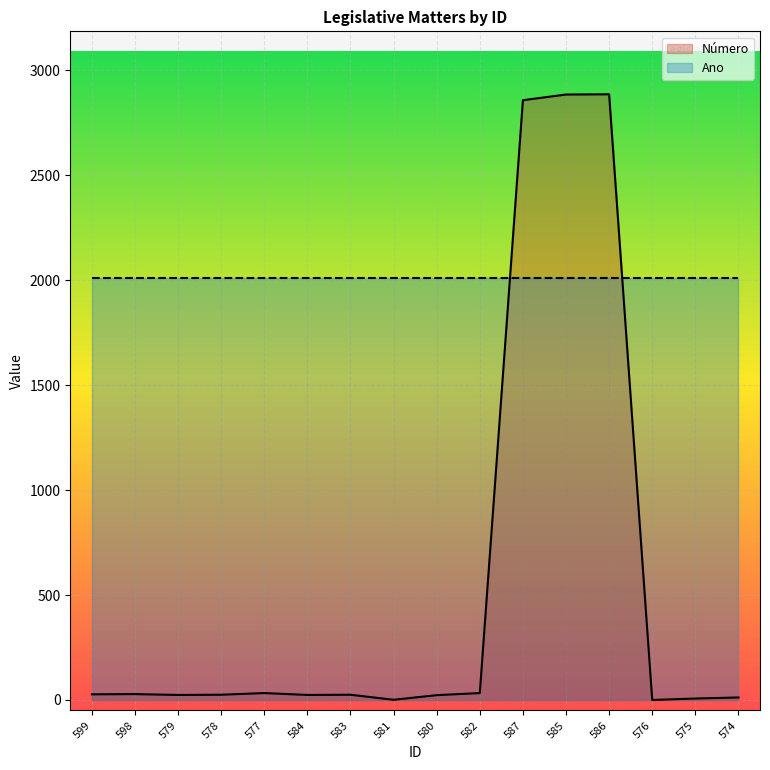

What is the difference between the second highest and minimum values?

2884